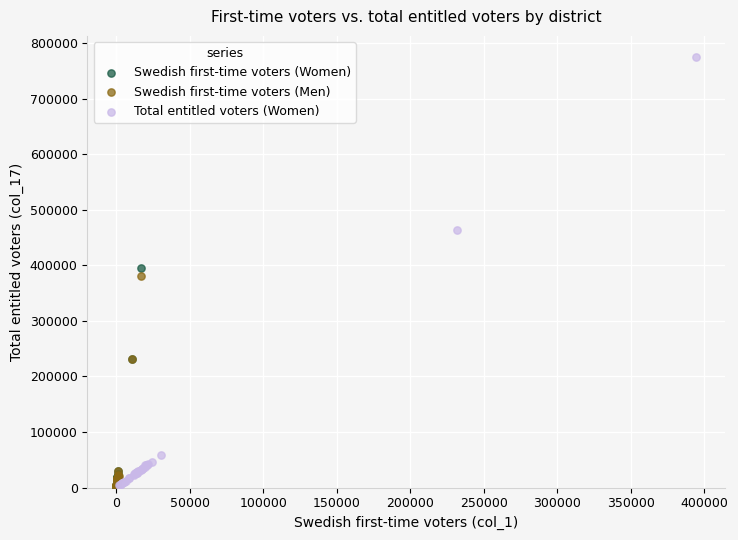

Which series has the largest Y range (max minus min)?

Total entitled voters (Women)